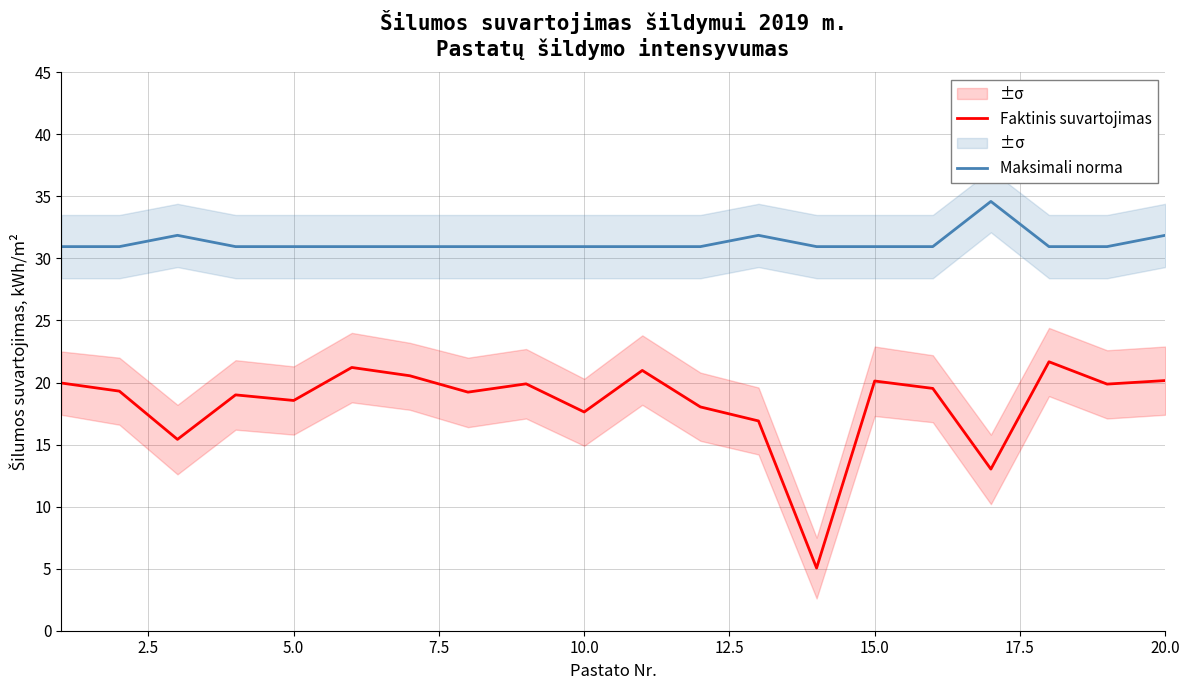

Reading left to right, transcribe all the data shown in this chart.

Faktinis suvartojimas: 20.0	19.3	15.4	19.0	18.6	21.2	20.5	19.2	19.9	17.6	21.0	18.0	16.9	5.0	20.1	19.5	13.0	21.7	19.9	20.2
Maksimali norma: 31.0	31.0	31.9	31.0	31.0	31.0	31.0	31.0	31.0	31.0	31.0	31.0	31.9	31.0	31.0	31.0	34.6	31.0	31.0	31.9